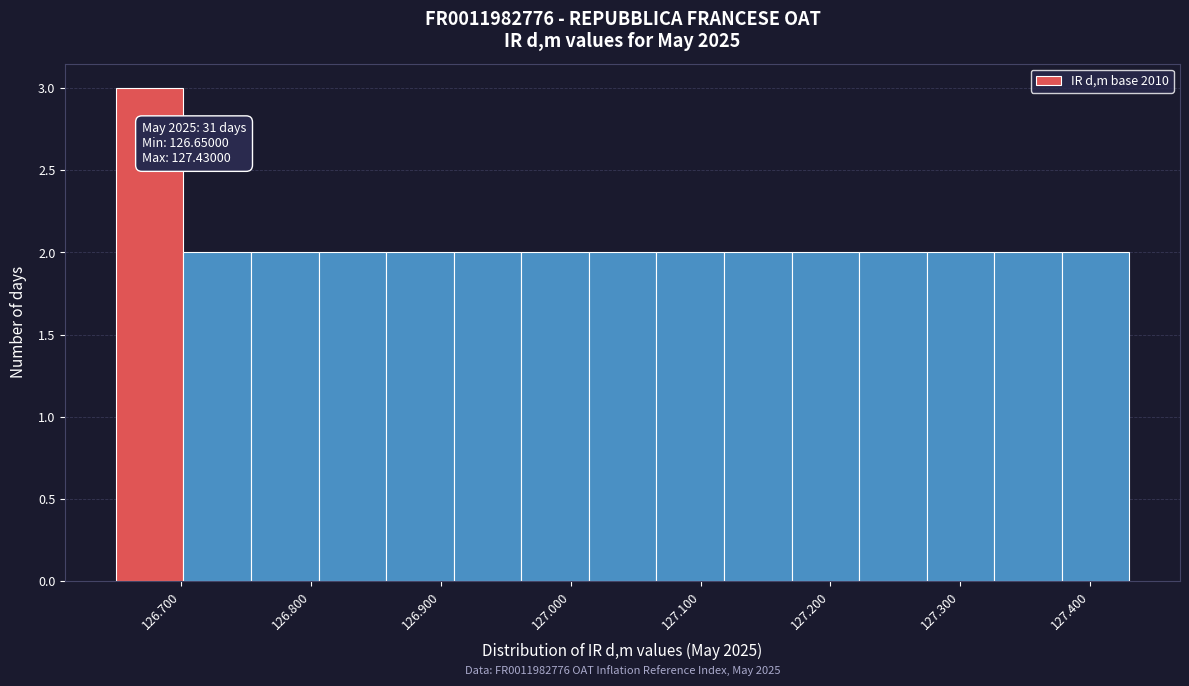

Which range on the x-axis has the tallest bar?

126.650 to 126.702